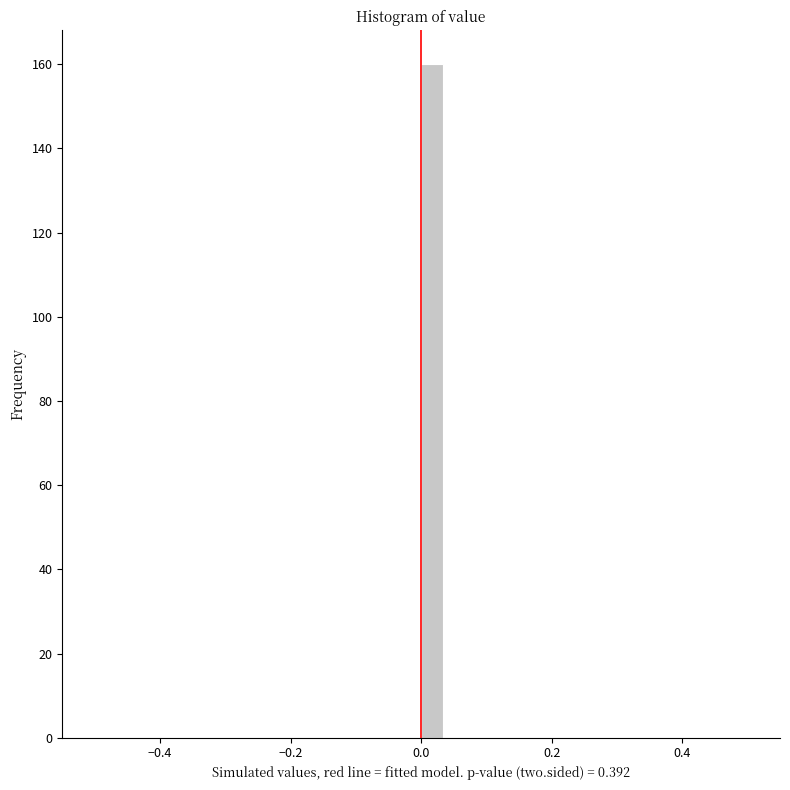

Read against the x-axis, roughly where is the centre of the tallest bar?

0.02